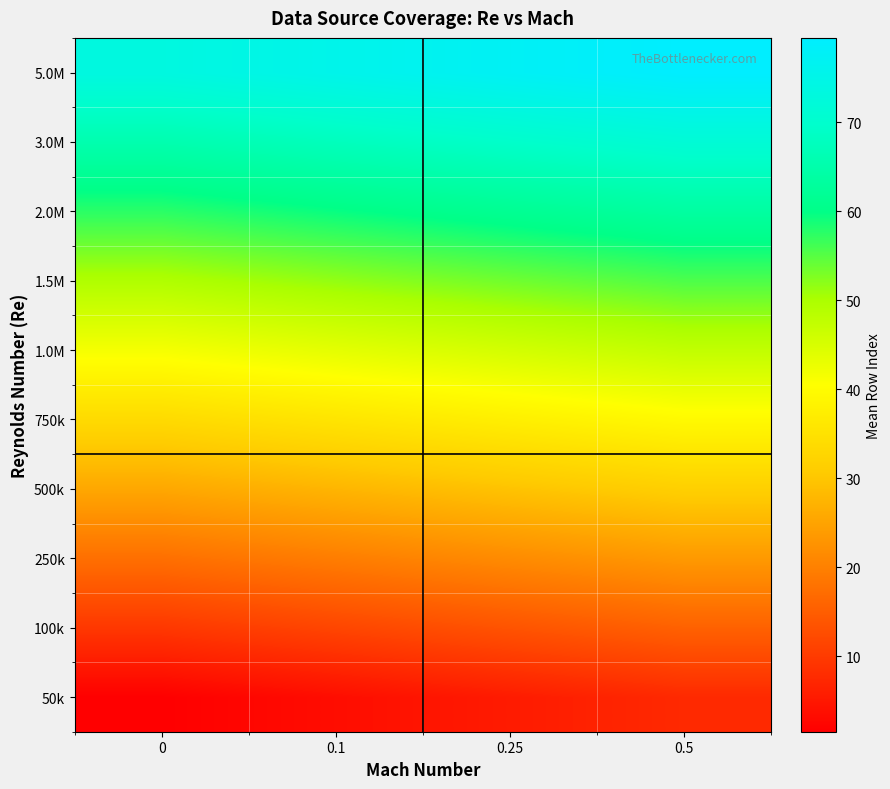

What is the maximum value shown in the chart?

79.5